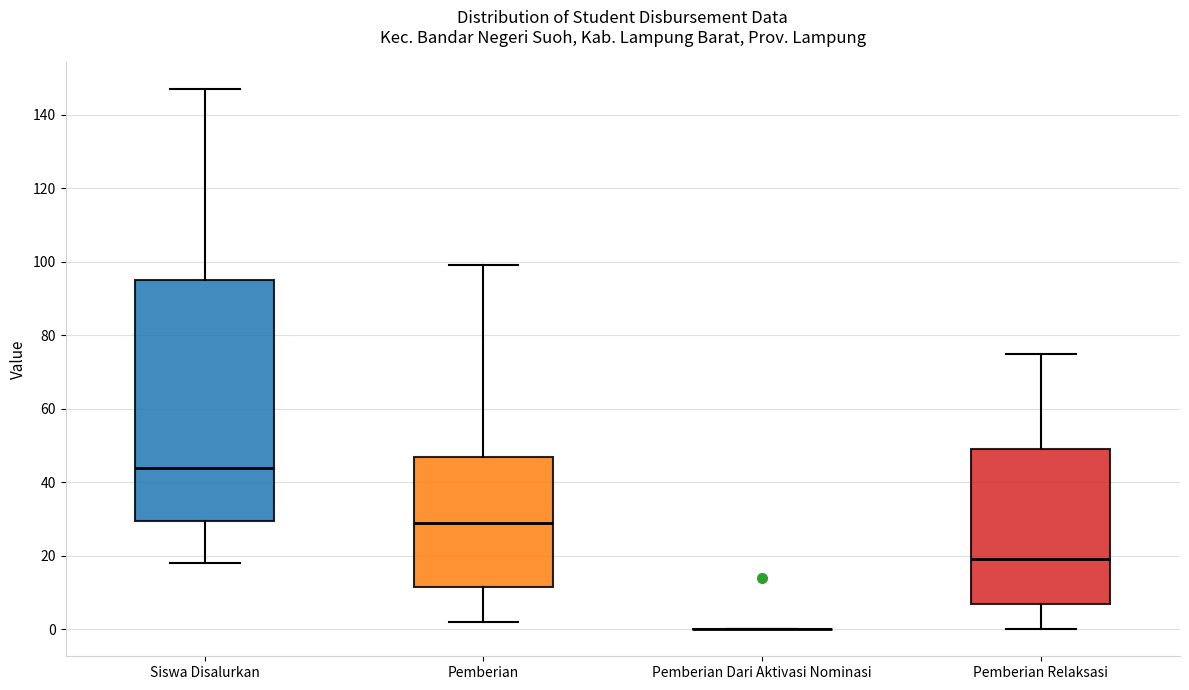

Reading left to right, read every box against the y-axis: the position of its median line, the range the box covers, and the ends of its whiskers. The values are not printed on the chart, so give them approximately, as read against the axis.

Siswa Disalurkan: median 44, box 30 to 96, whiskers 18 to 148
Pemberian: median 30, box 12 to 48, whiskers 2 to 100
Pemberian Dari Aktivasi Nominasi: box collapsed to a line at 0, whiskers 0 to 0
Pemberian Relaksasi: median 20, box 8 to 50, whiskers 0 to 76